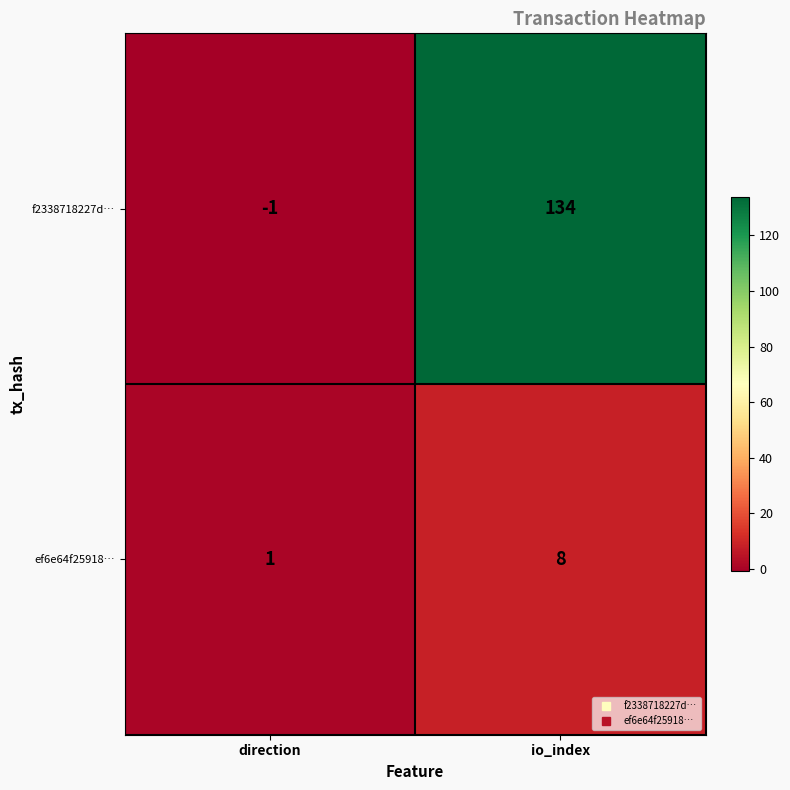

At which category is the sum across all series the highest?

io_index